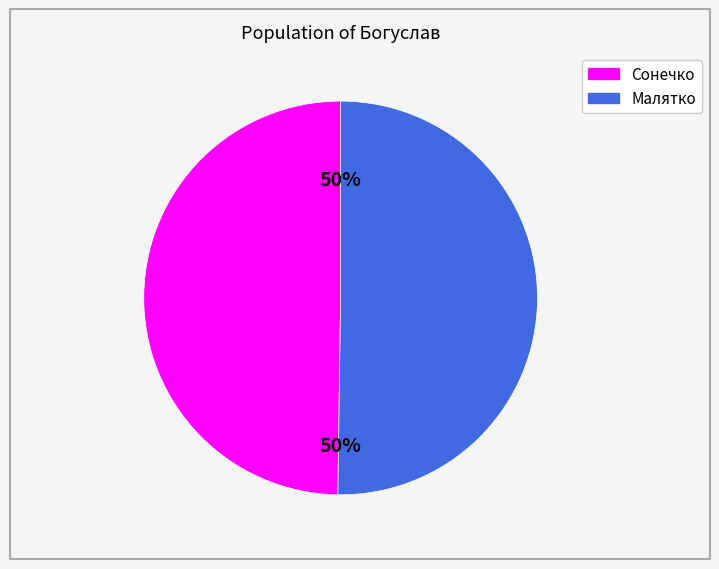

Count the number of slices in the pie.

2